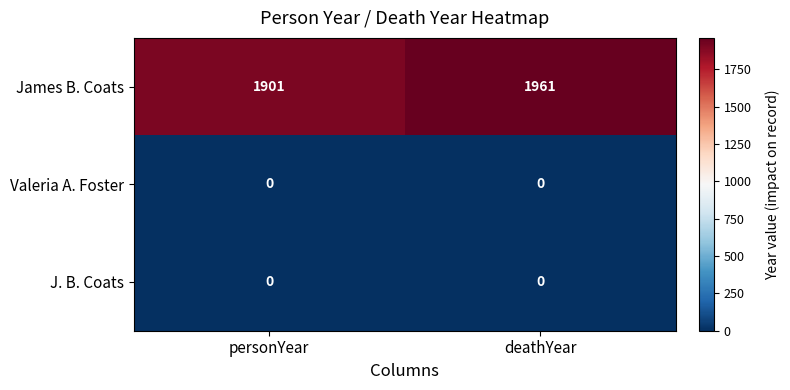

Which series changed the most between personYear and deathYear?

James B. Coats